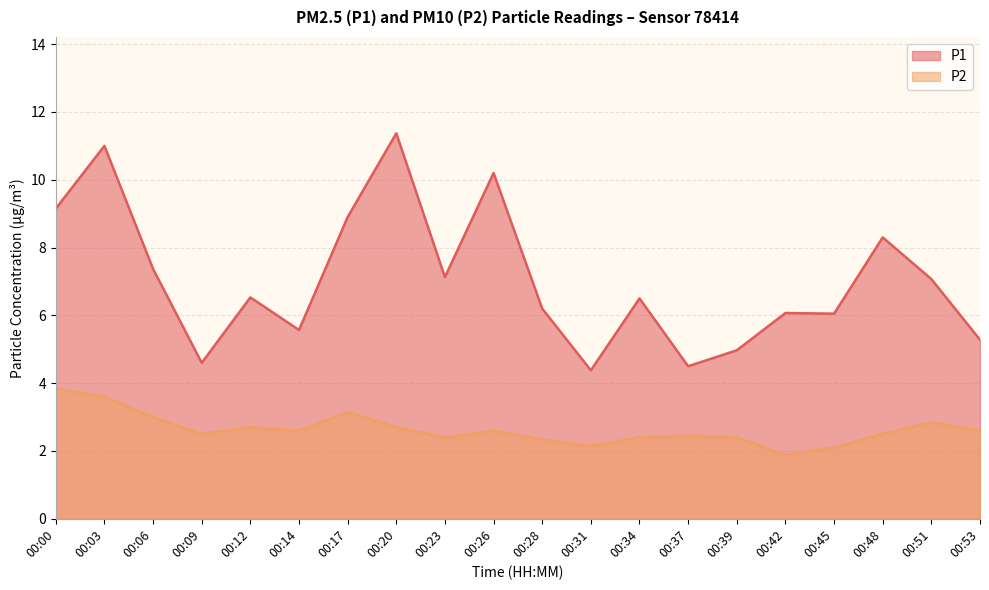

Reading left to right, what are all the values shown in this chart?

P1: 00:00=9.2	00:03=11.0	00:06=7.4	00:09=4.6	00:12=6.5	00:14=5.6	00:17=8.9	00:20=11.4	00:23=7.1	00:26=10.2	00:28=6.2	00:31=4.4	00:34=6.5	00:37=4.5	00:39=5.0	00:42=6.1	00:45=6.0	00:48=8.3	00:51=7.1	00:53=5.3
P2: 00:00=3.9	00:03=3.6	00:06=3.0	00:09=2.5	00:12=2.7	00:14=2.6	00:17=3.1	00:20=2.7	00:23=2.4	00:26=2.6	00:28=2.3	00:31=2.1	00:34=2.4	00:37=2.5	00:39=2.4	00:42=1.9	00:45=2.1	00:48=2.5	00:51=2.9	00:53=2.6